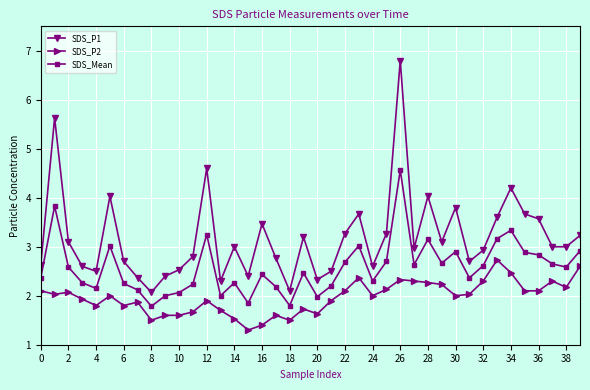

Does the chart have visible grid lines?

Yes